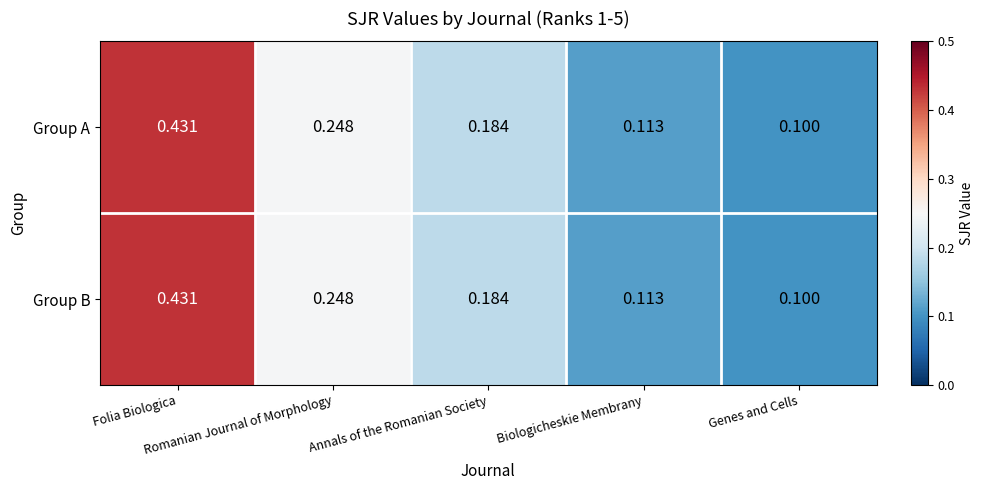

How many data points does each series have?

5